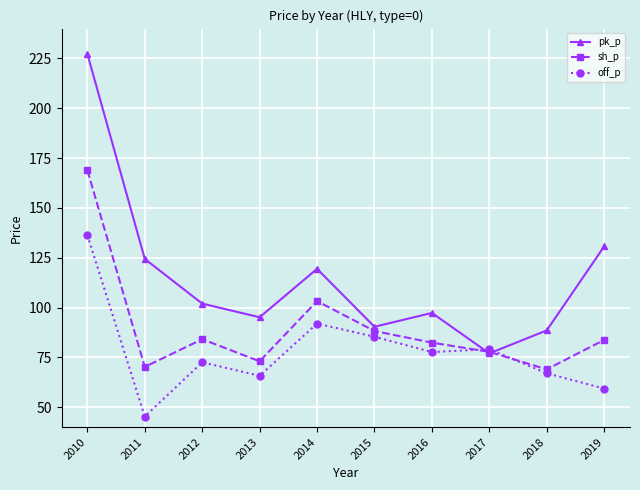

Which label corresponds to the smallest value in the chart?

2011